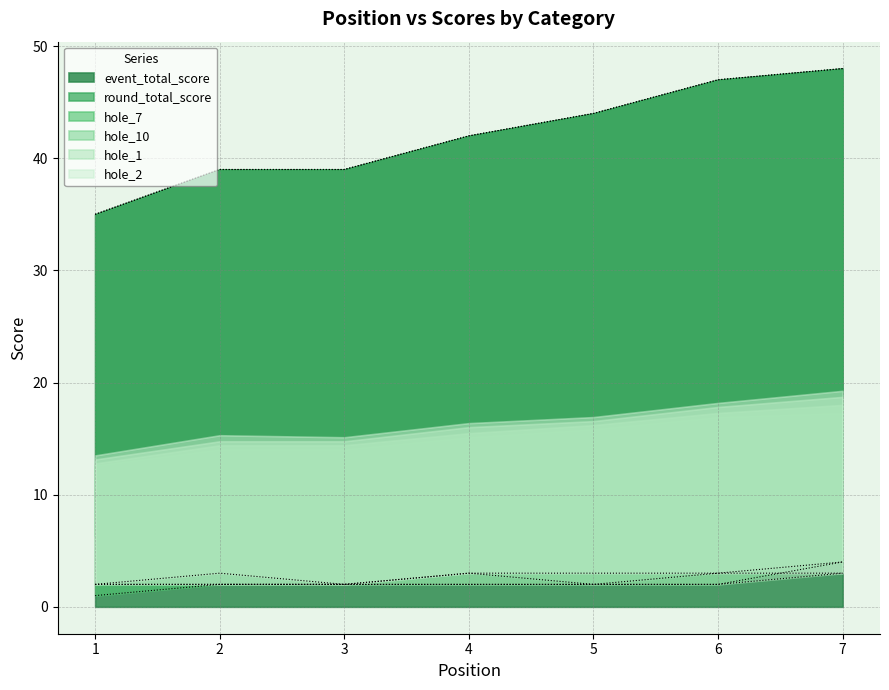

What is the smallest value displayed?

1